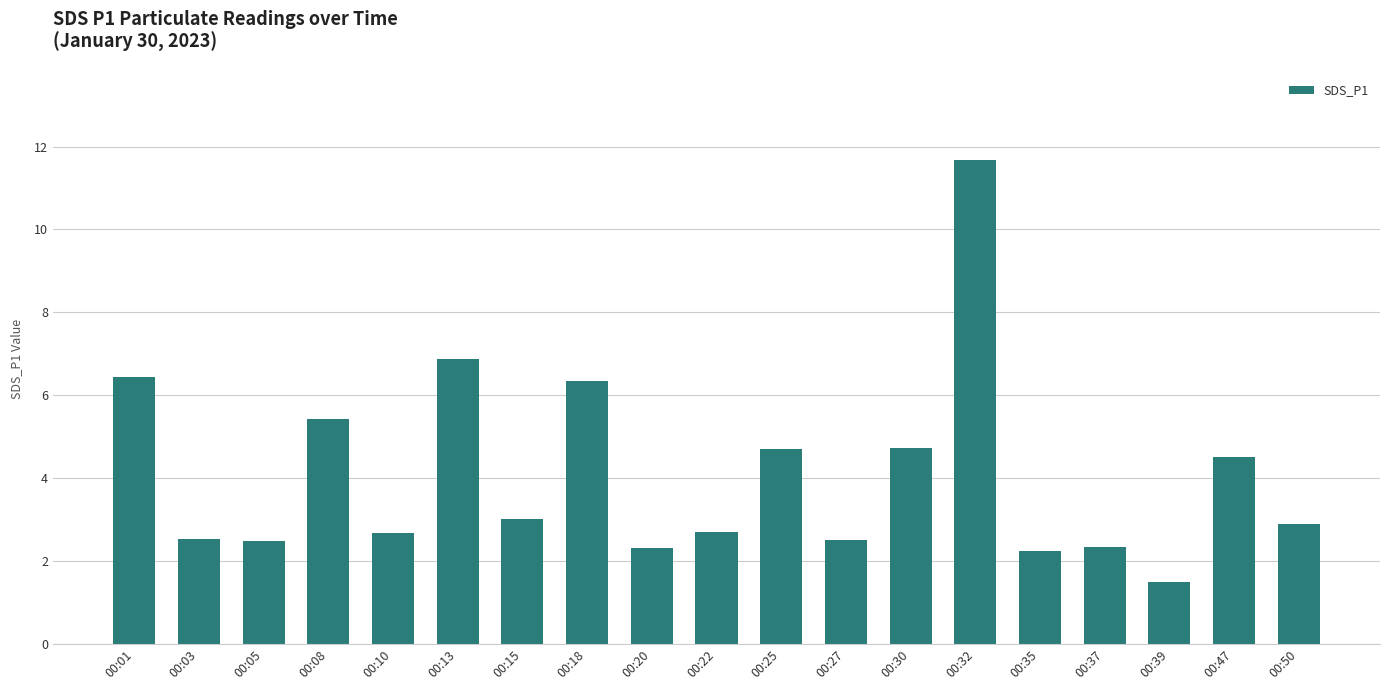

Which category has the lowest value across all series?

00:39